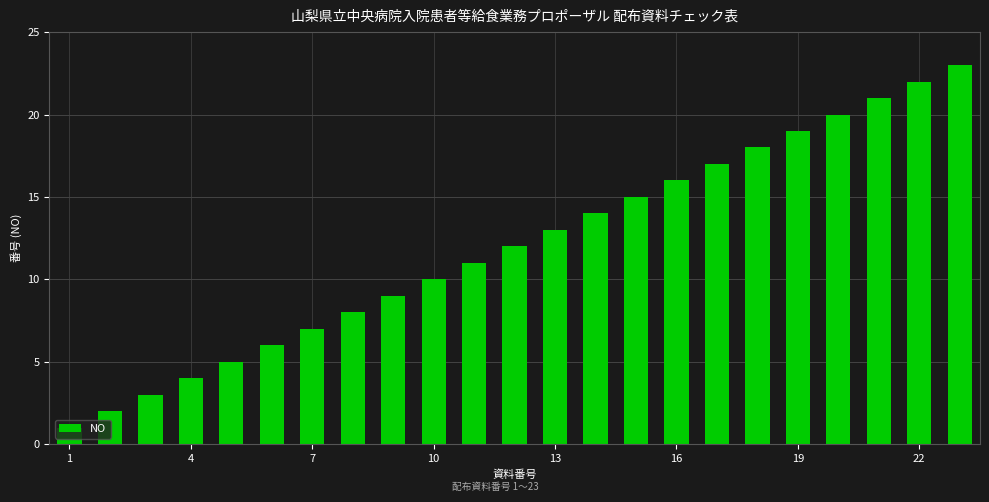

What is the greatest value displayed?

23